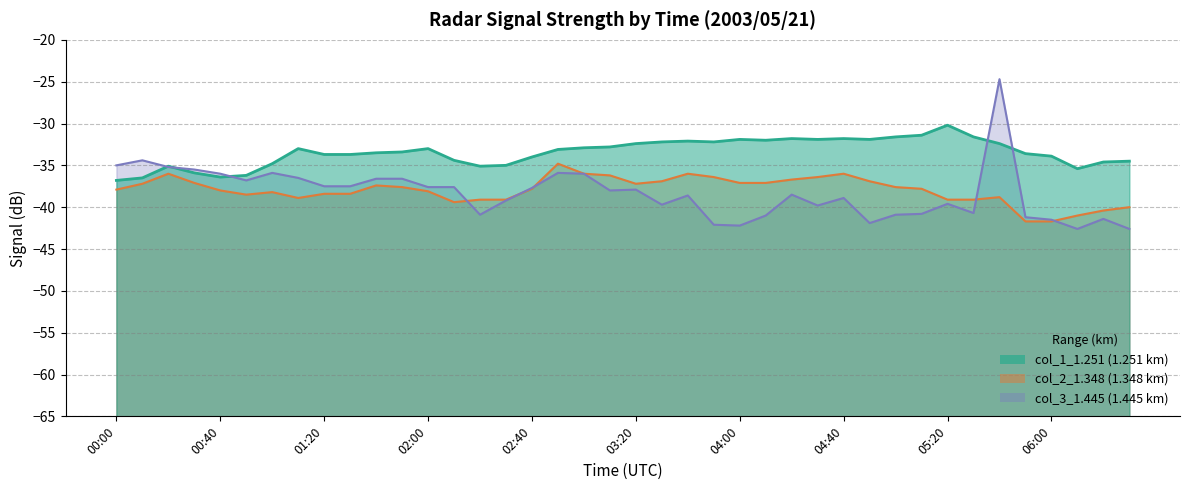

Reading left to right, list all the values displayed in this chart.

col_1_1.251: 00:00=-36.8	00:10=-36.5	00:20=-35.1	00:30=-35.9	00:40=-36.4	00:50=-36.2	01:00=-34.8	01:10=-33.0	01:20=-33.7	01:30=-33.7	01:40=-33.5	01:50=-33.4	02:00=-33.0	02:10=-34.4	02:20=-35.1	02:30=-35.0	02:40=-34.0	02:50=-33.1	03:00=-32.9	03:10=-32.8	03:20=-32.4	03:30=-32.2	03:40=-32.1	03:50=-32.2	04:00=-31.9	04:10=-32.0	04:20=-31.8	04:30=-31.9	04:40=-31.8	04:50=-31.9	05:00=-31.6	05:10=-31.4	05:20=-30.2	05:30=-31.6	05:40=-32.4	05:50=-33.6	06:00=-33.9	06:10=-35.4	06:20=-34.6	06:30=-34.5
col_2_1.348: 00:00=-37.9	00:10=-37.2	00:20=-36.0	00:30=-37.1	00:40=-38.0	00:50=-38.5	01:00=-38.2	01:10=-38.9	01:20=-38.4	01:30=-38.4	01:40=-37.4	01:50=-37.6	02:00=-38.1	02:10=-39.4	02:20=-39.1	02:30=-39.1	02:40=-37.8	02:50=-34.8	03:00=-36.0	03:10=-36.2	03:20=-37.2	03:30=-36.9	03:40=-36.0	03:50=-36.4	04:00=-37.1	04:10=-37.1	04:20=-36.7	04:30=-36.4	04:40=-36.0	04:50=-36.9	05:00=-37.6	05:10=-37.8	05:20=-39.1	05:30=-39.1	05:40=-38.8	05:50=-41.7	06:00=-41.7	06:10=-41.0	06:20=-40.4	06:30=-40.0
col_3_1.445: 00:00=-35.0	00:10=-34.4	00:20=-35.2	00:30=-35.5	00:40=-36.0	00:50=-36.8	01:00=-35.9	01:10=-36.5	01:20=-37.5	01:30=-37.5	01:40=-36.6	01:50=-36.6	02:00=-37.6	02:10=-37.6	02:20=-40.9	02:30=-39.2	02:40=-37.7	02:50=-35.9	03:00=-36.0	03:10=-38.0	03:20=-37.9	03:30=-39.7	03:40=-38.6	03:50=-42.1	04:00=-42.2	04:10=-41.0	04:20=-38.5	04:30=-39.8	04:40=-38.9	04:50=-41.9	05:00=-40.9	05:10=-40.8	05:20=-39.6	05:30=-40.7	05:40=-24.7	05:50=-41.2	06:00=-41.5	06:10=-42.6	06:20=-41.4	06:30=-42.6